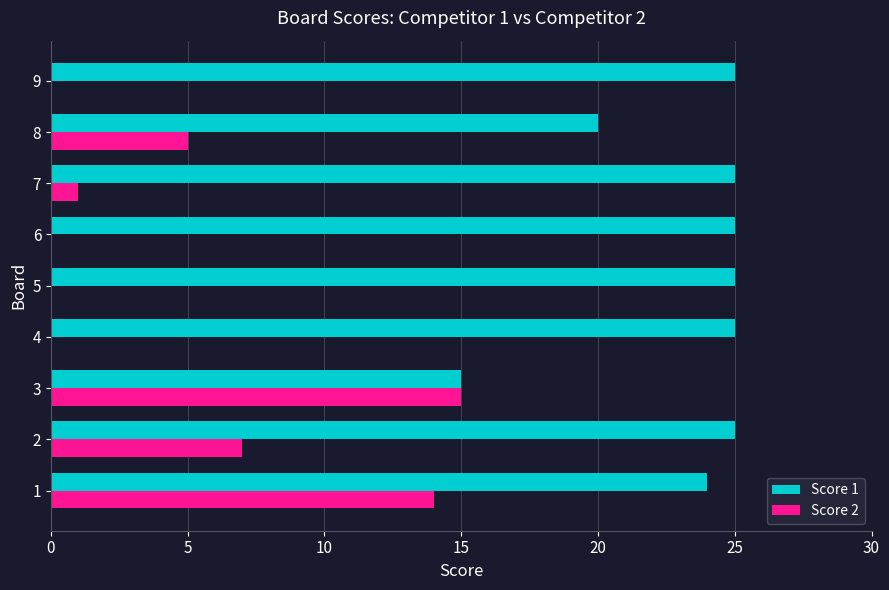

Which series changed the most between 1 and 9?

Score 2